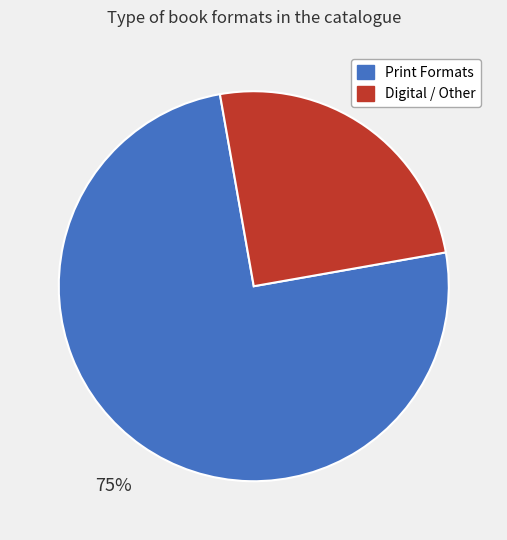

Does any single category account for the majority?

Yes